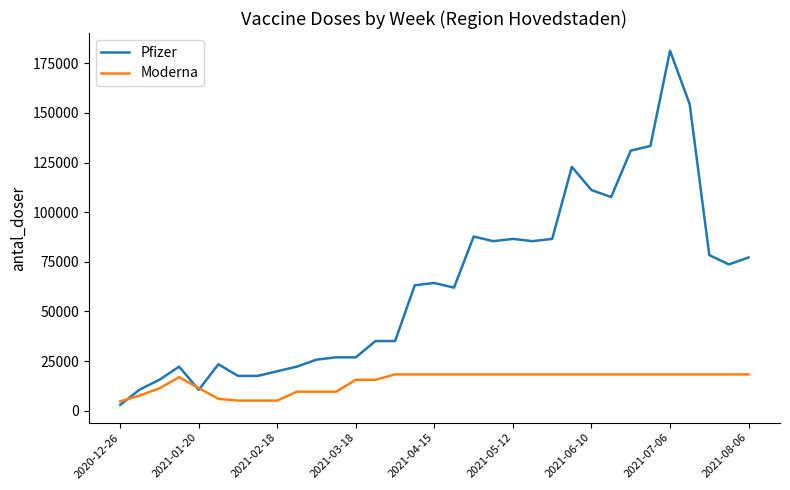

What is the highest value of the Pfizer series?

181350